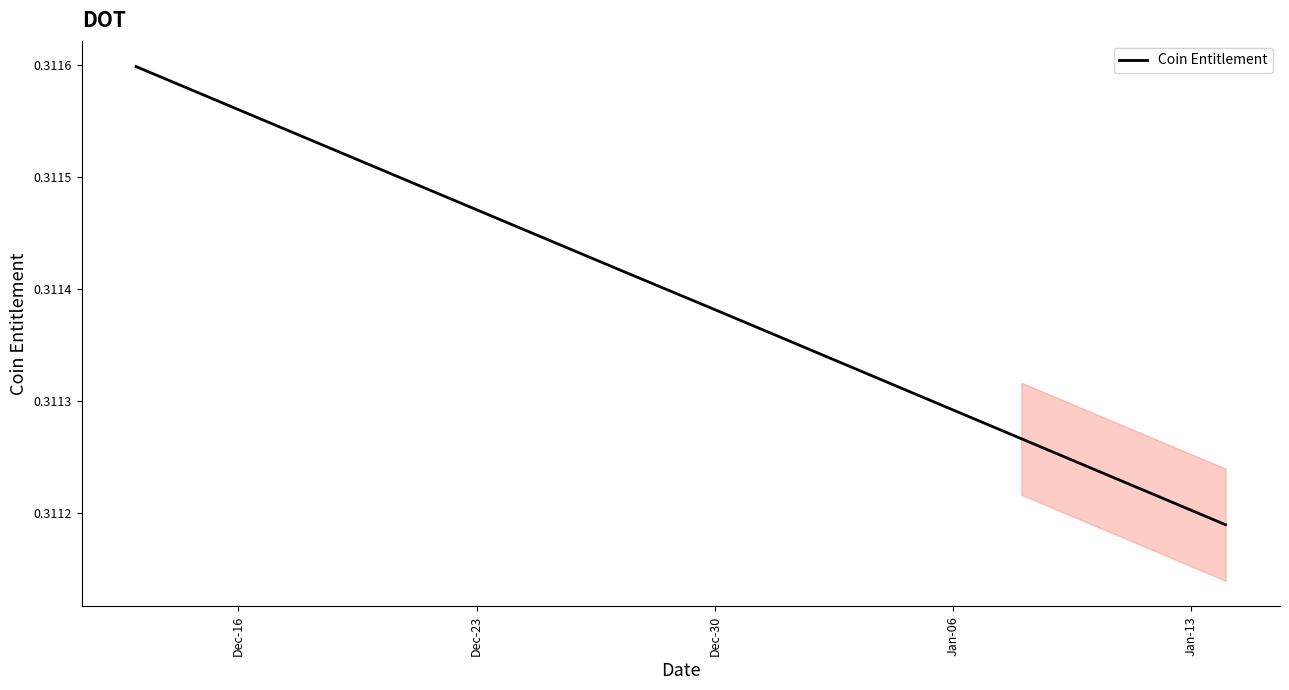

Reading left to right, extract all data points from this chart.

0.3	0.3	0.3	0.3	0.3	0.3	0.3	0.3	0.3	0.3	0.3	0.3	0.3	0.3	0.3	0.3	0.3	0.3	0.3	0.3